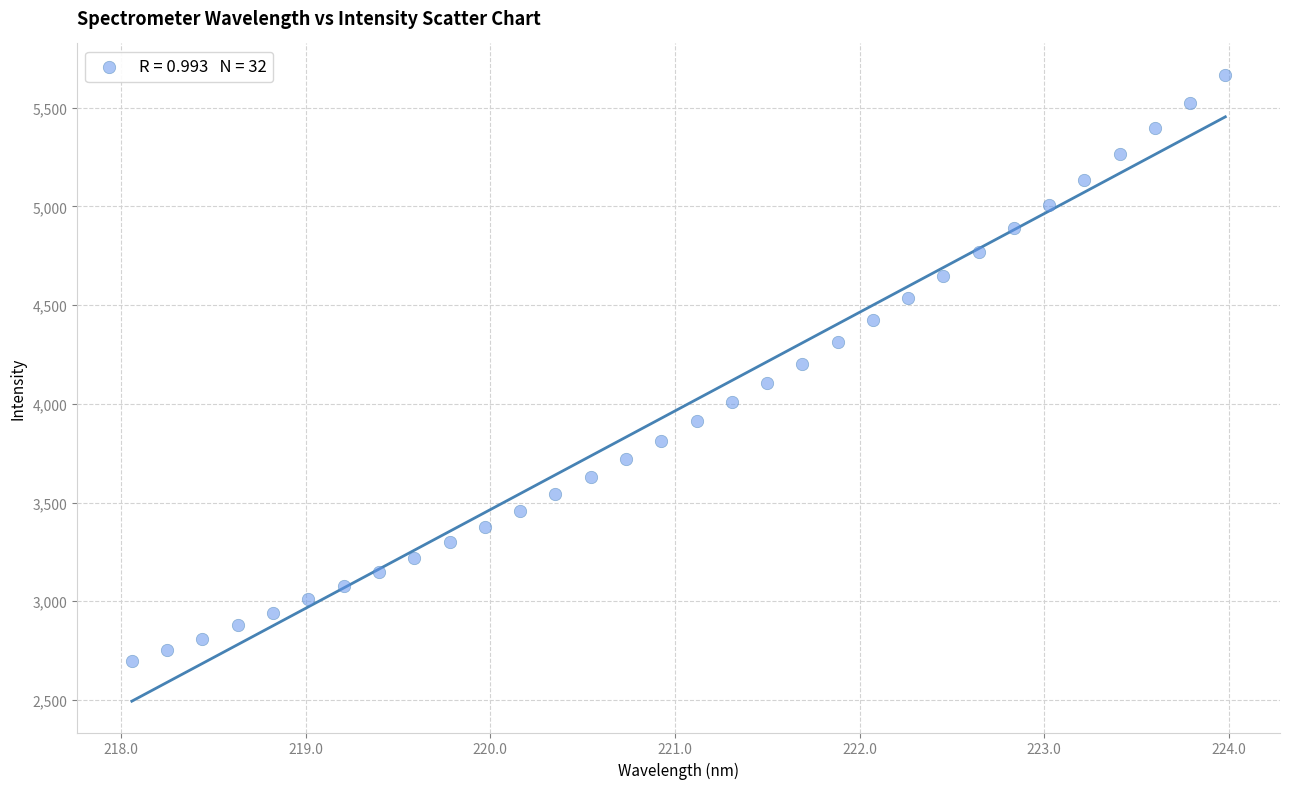

What is the range of X values (max minus min)?

5.9